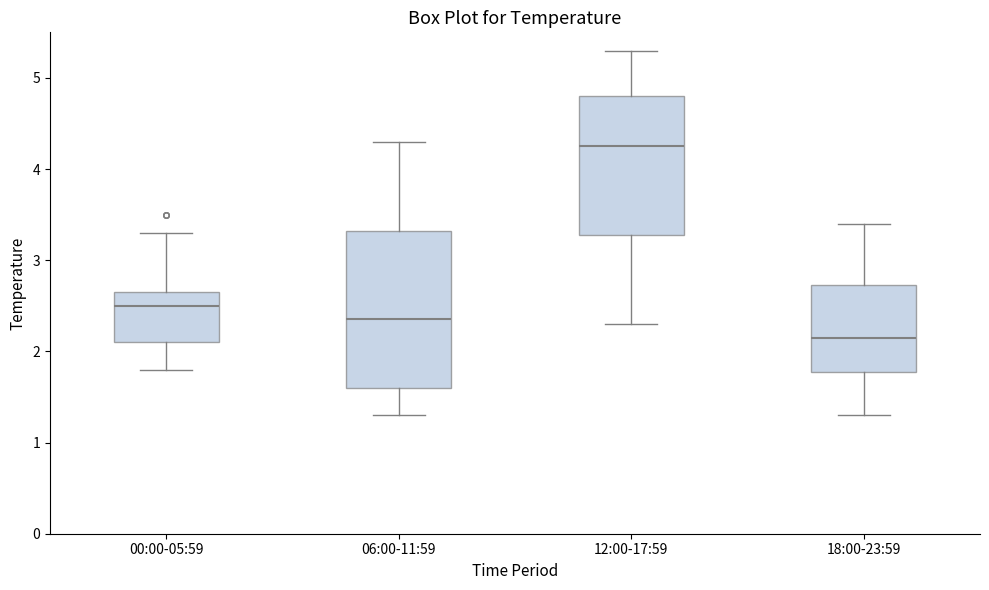

Which box's median line is the lowest?

18:00-23:59